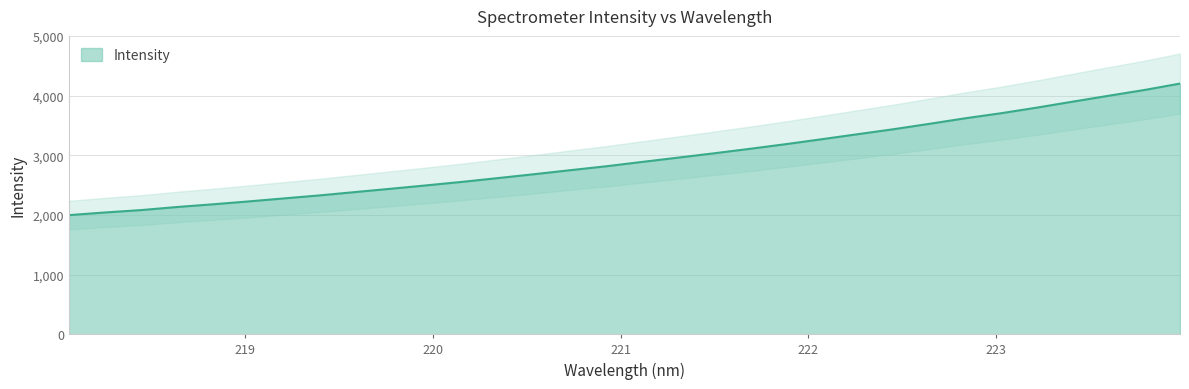

True or false: the data shows 3703.6 at 223.0264.

True